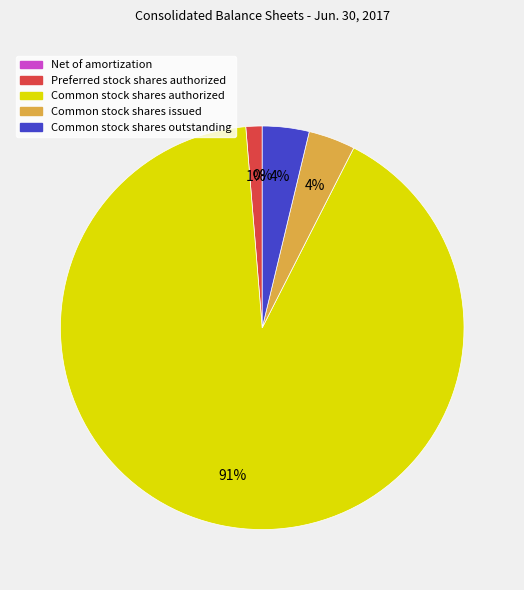

Is it true that Preferred stock shares authorized is 1% of the pie?

True